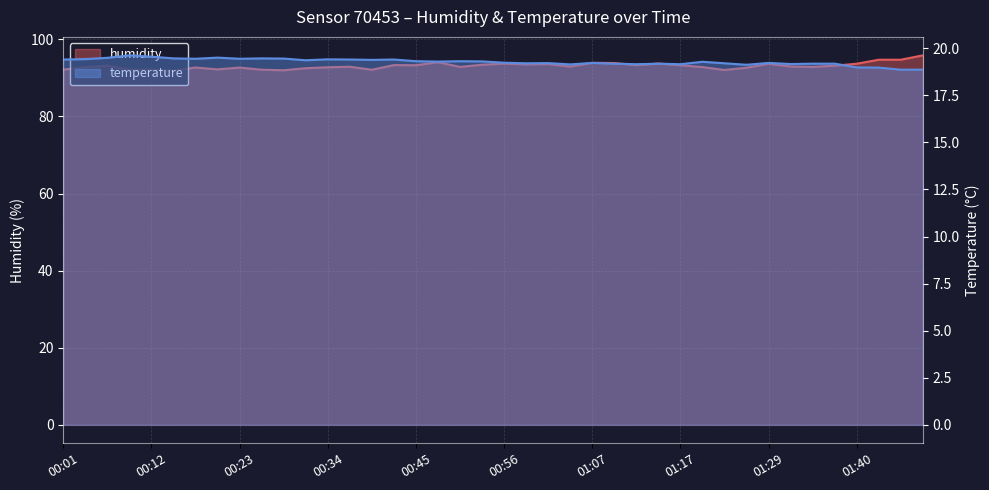

True or false: humidity has more than 1 interior local peaks.

True